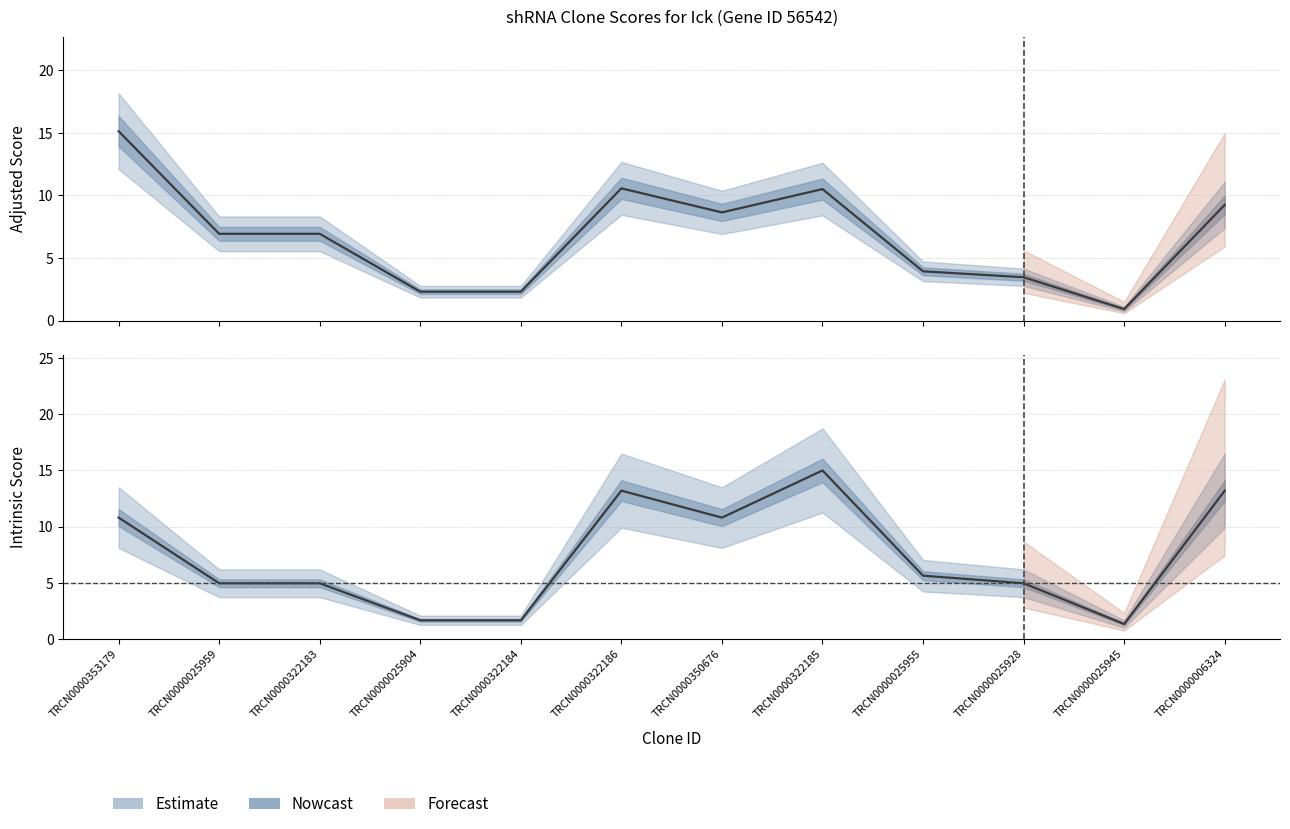

The Adjusted Score series shows 0.9 at TRCN0000025945. True or false?

True